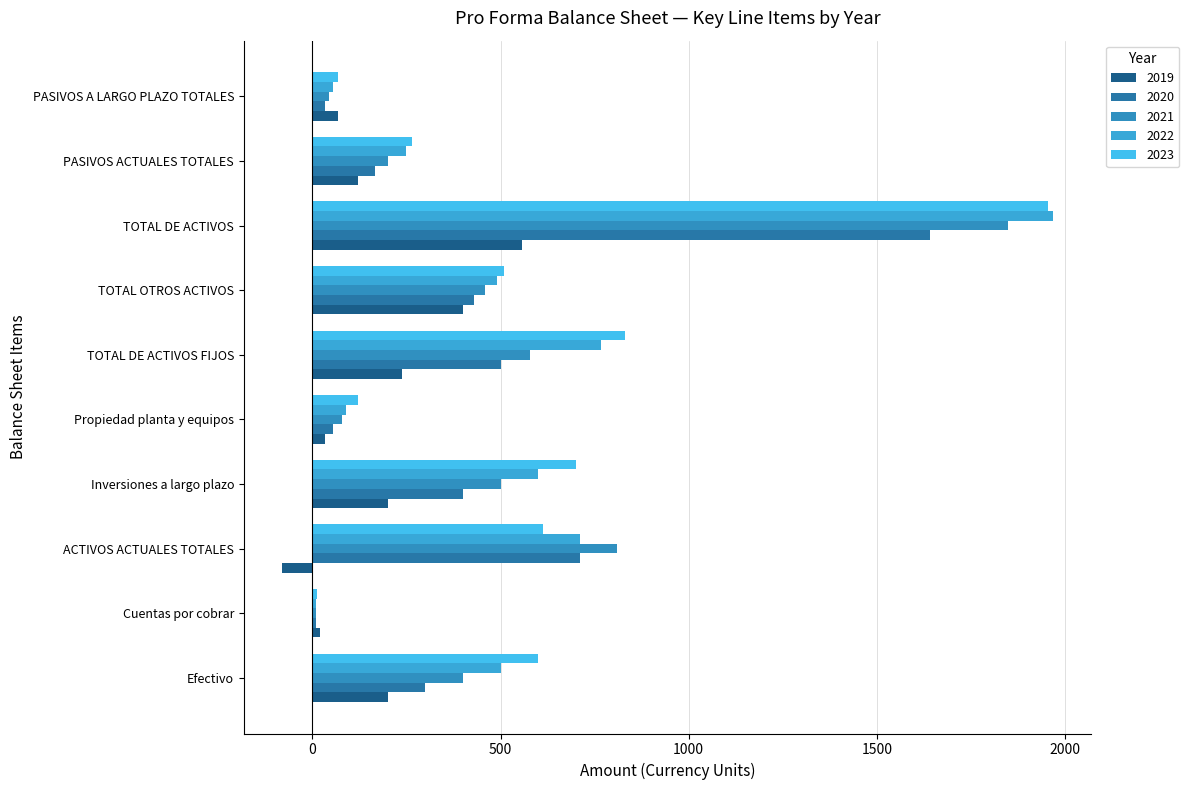

How many categories are shown in the chart?

10